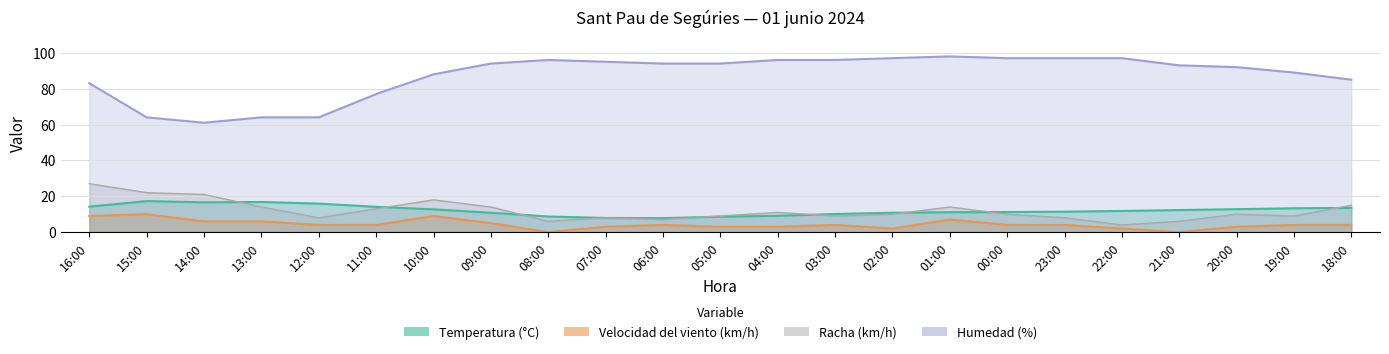

True or false: Racha (km/h) and Velocidad del viento (km/h) cross at least once.

False